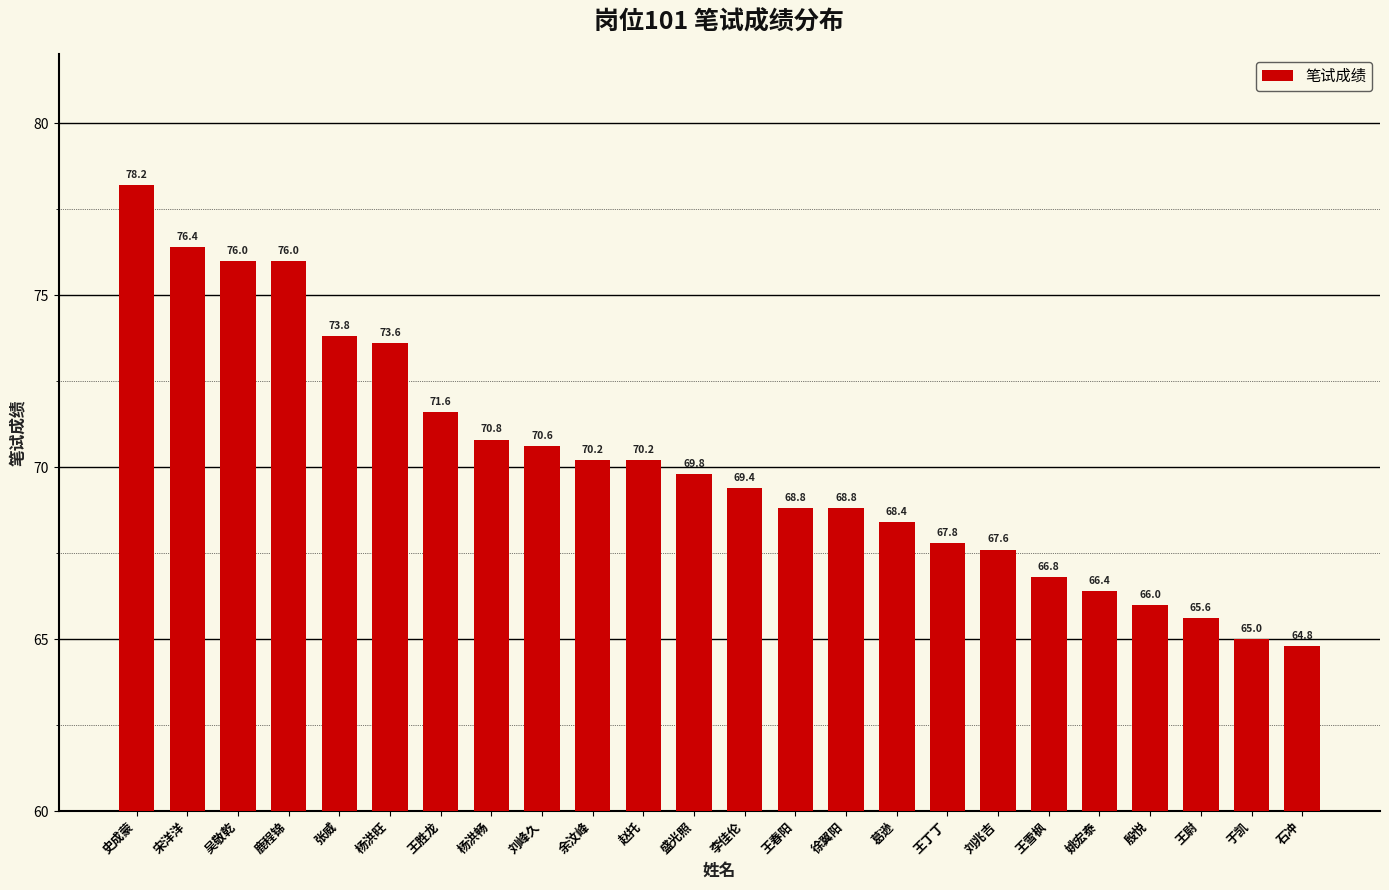

Reading left to right, extract all data points from this chart.

史成蒙=78.2	宋洋洋=76.4	吴敬乾=76.0	鹿程锦=76.0	张威=73.8	杨洪旺=73.6	王胜龙=71.6	杨洪畅=70.8	刘峰久=70.6	余汶峰=70.2	赵托=70.2	盛光照=69.8	李佳伦=69.4	王春阳=68.8	徐翼阳=68.8	葛逊=68.4	王丁丁=67.8	刘兆吉=67.6	王雪枫=66.8	姚宏泰=66.4	殷悦=66.0	王尉=65.6	于凯=65.0	石冲=64.8